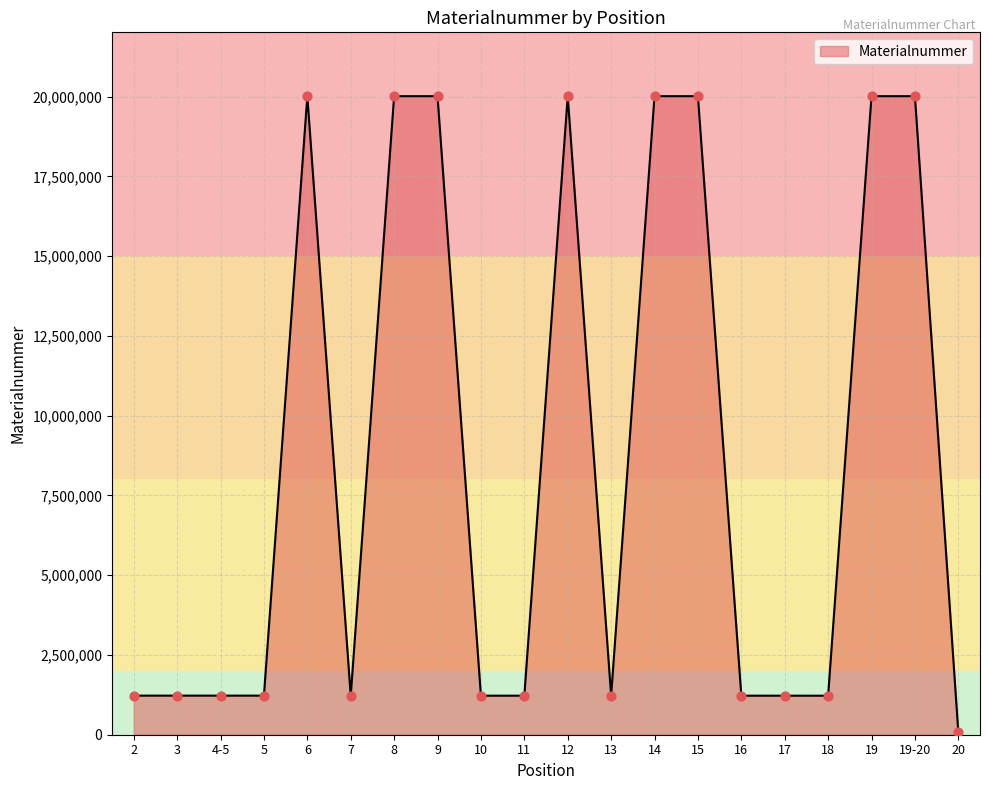

Between 14 and 5, which is larger?

14